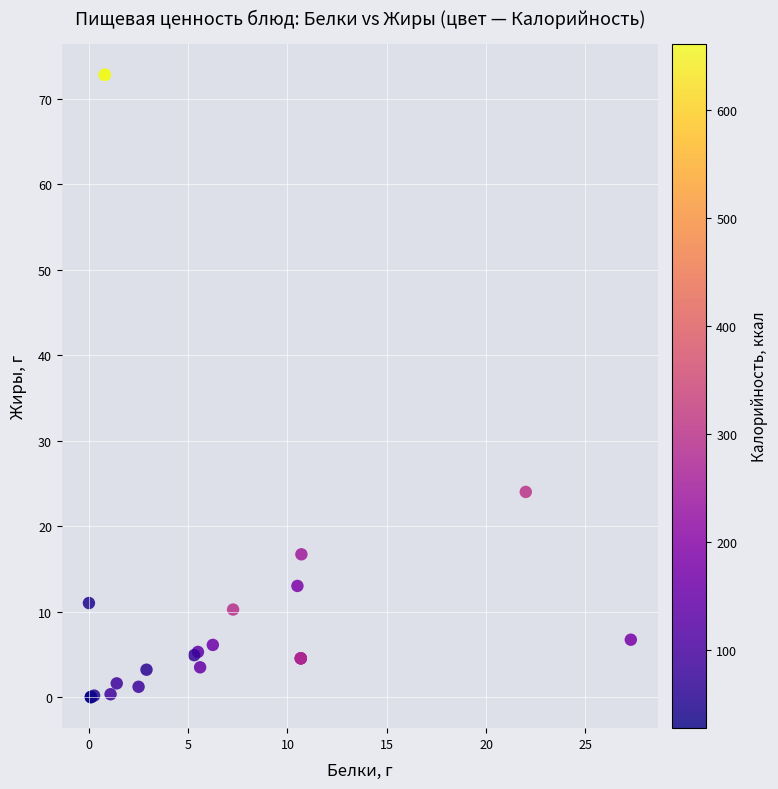

What Y value in the scatter plot is closest to 36?

24.0